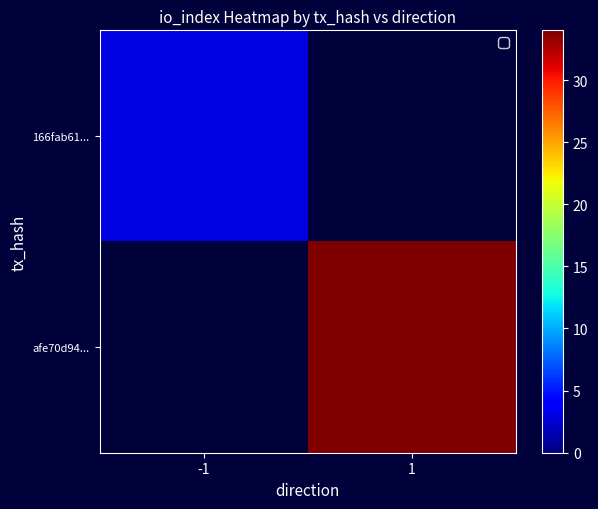

At how many categories does at least one series exceed 21?

1